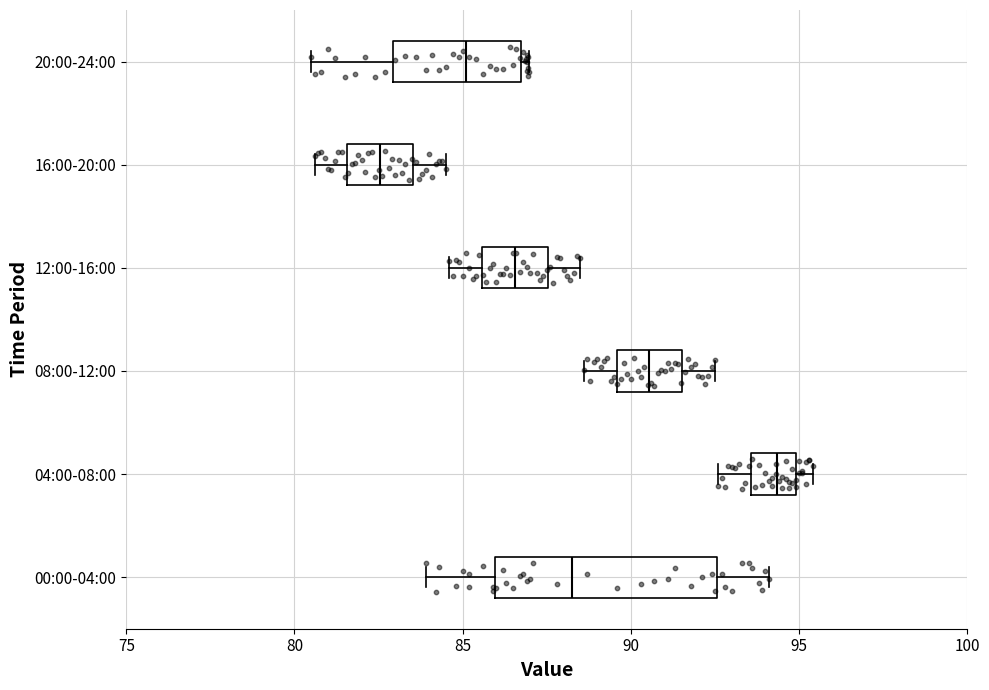

Reading bottom to top, read every box against the x-axis: the position of its median line, the range the box covers, and the ends of its whiskers. The values are not printed on the chart, so give them approximately, as read against the axis.

00:00-04:00: median 88.5, box 86.0 to 92.5, whiskers 84.0 to 94.0
04:00-08:00: median 94.5, box 93.5 to 95.0, whiskers 92.5 to 95.5
08:00-12:00: median 90.5, box 89.5 to 91.5, whiskers 88.5 to 92.5
12:00-16:00: median 86.5, box 85.5 to 87.5, whiskers 84.5 to 88.5
16:00-20:00: median 82.5, box 81.5 to 83.5, whiskers 80.5 to 84.5
20:00-24:00: median 85.0, box 83.0 to 86.5, whiskers 80.5 to 87.0